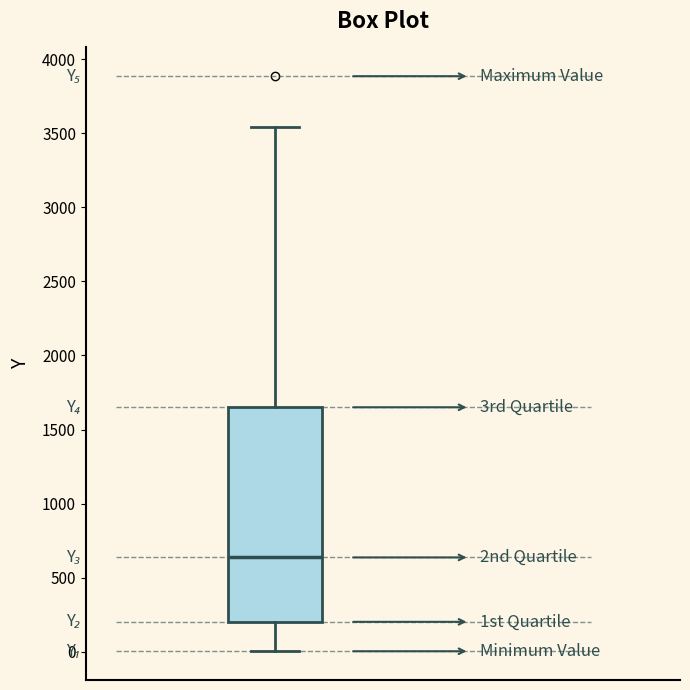

Transcribe this box plot: give where the median line is, the range the box spans, and where the two whiskers end, as read against the y-axis. The values are not printed on the chart, so give them approximately, as read against the axis.

median 650, box 200 to 1650, whiskers 0 to 3550